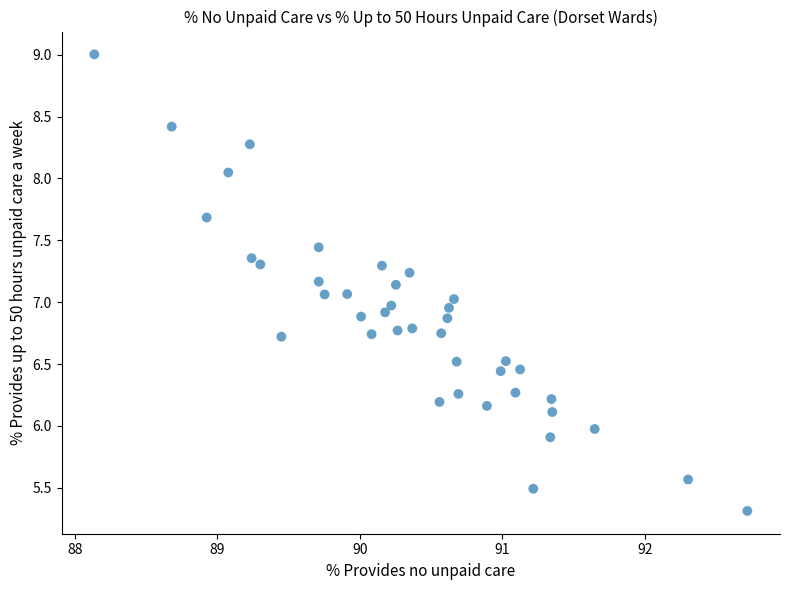

What is the range of X values (max minus min)?

4.6